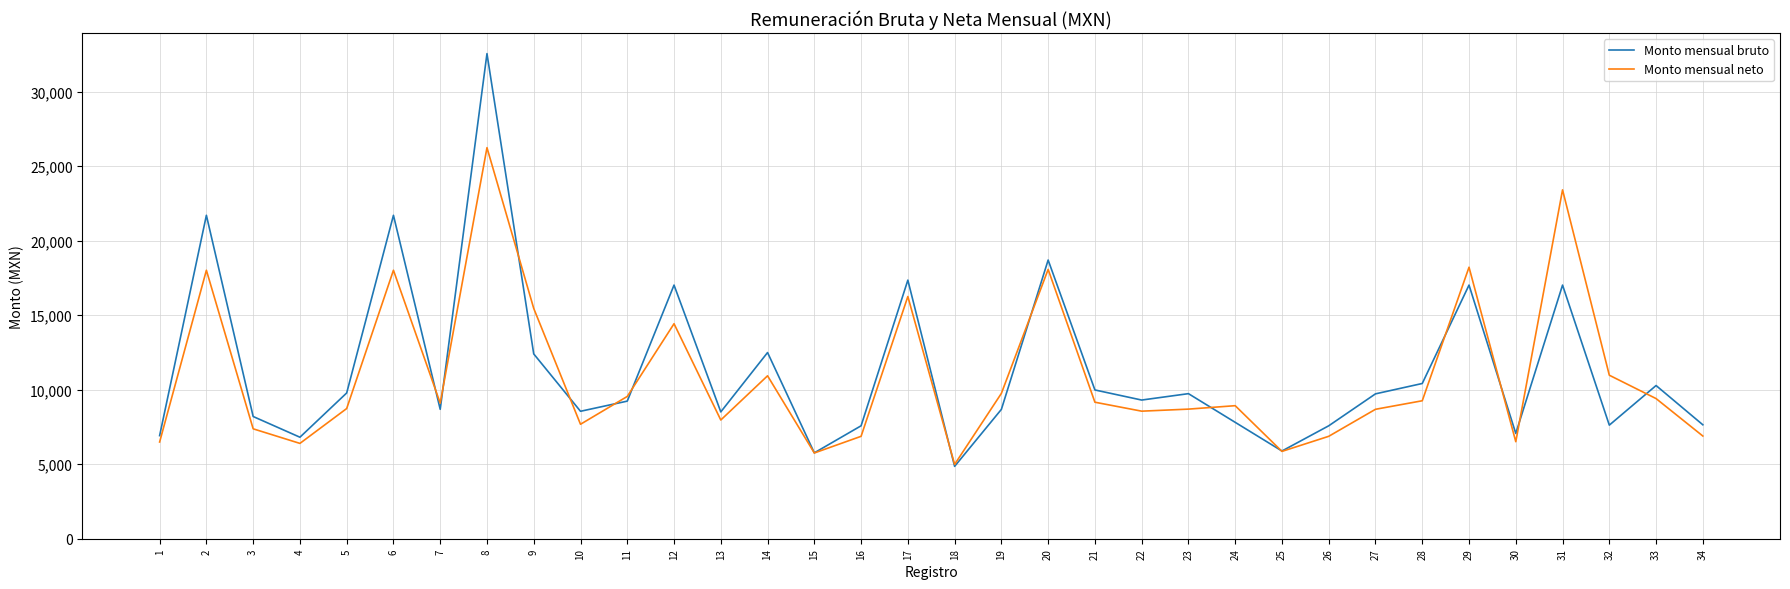

At how many categories does at least one series exceed 22257?

2